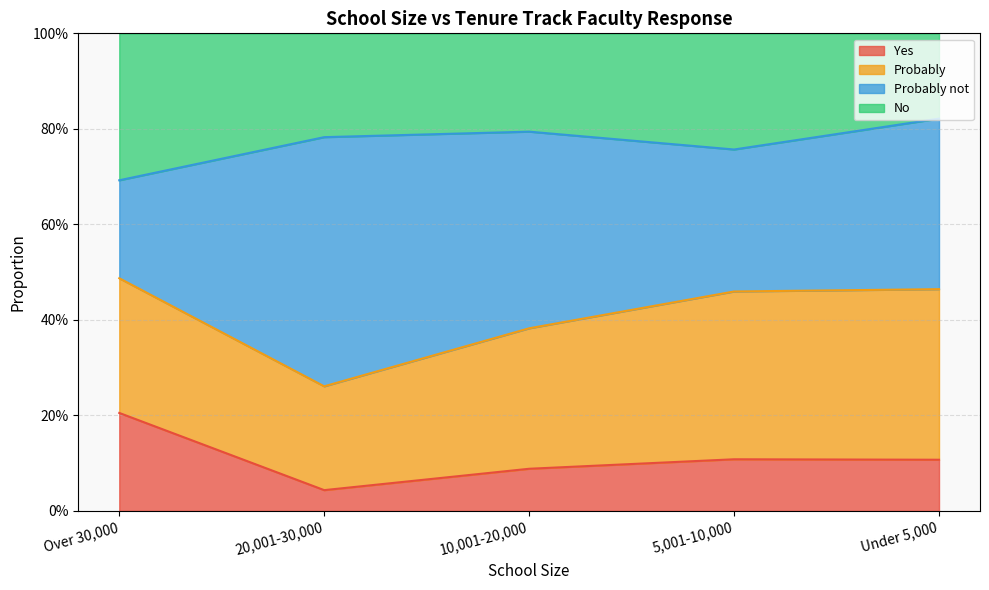

What are all the series names shown in the legend?

Yes, Probably, Probably not, No